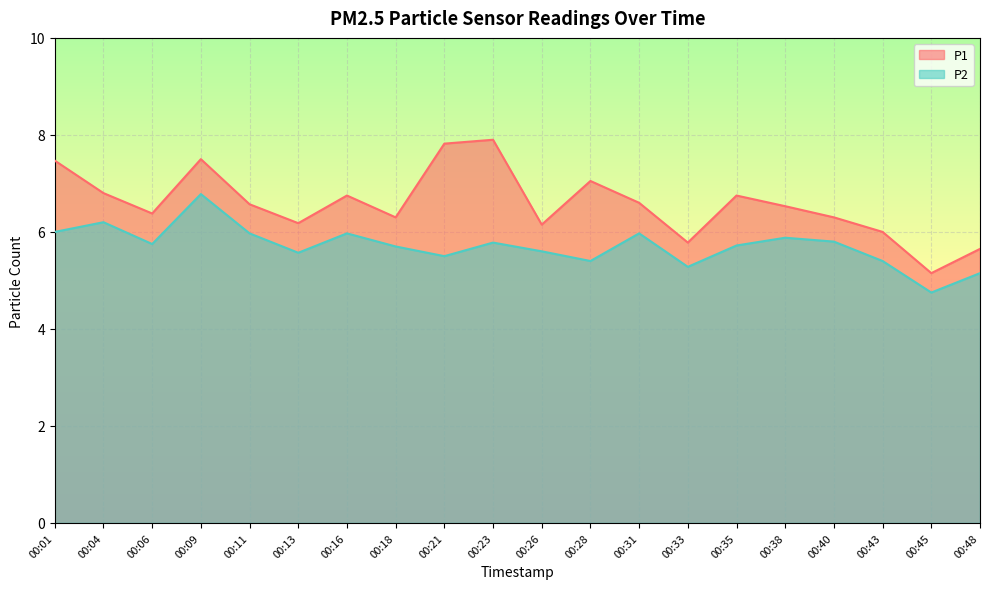

What is the approximate value of P2 at 00:21?

5.5